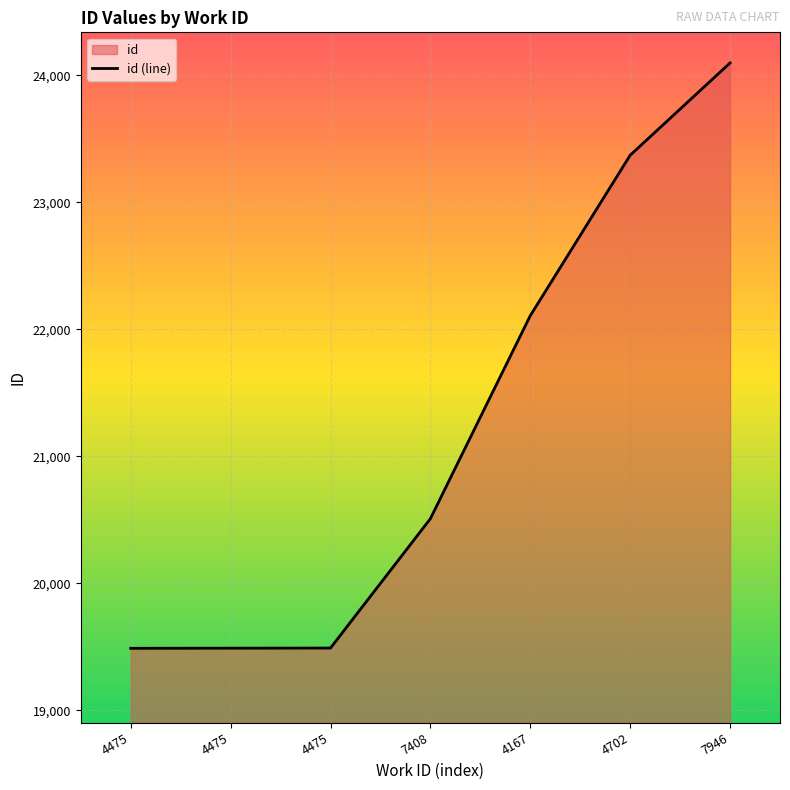

Which category has the highest value across all series?

7946